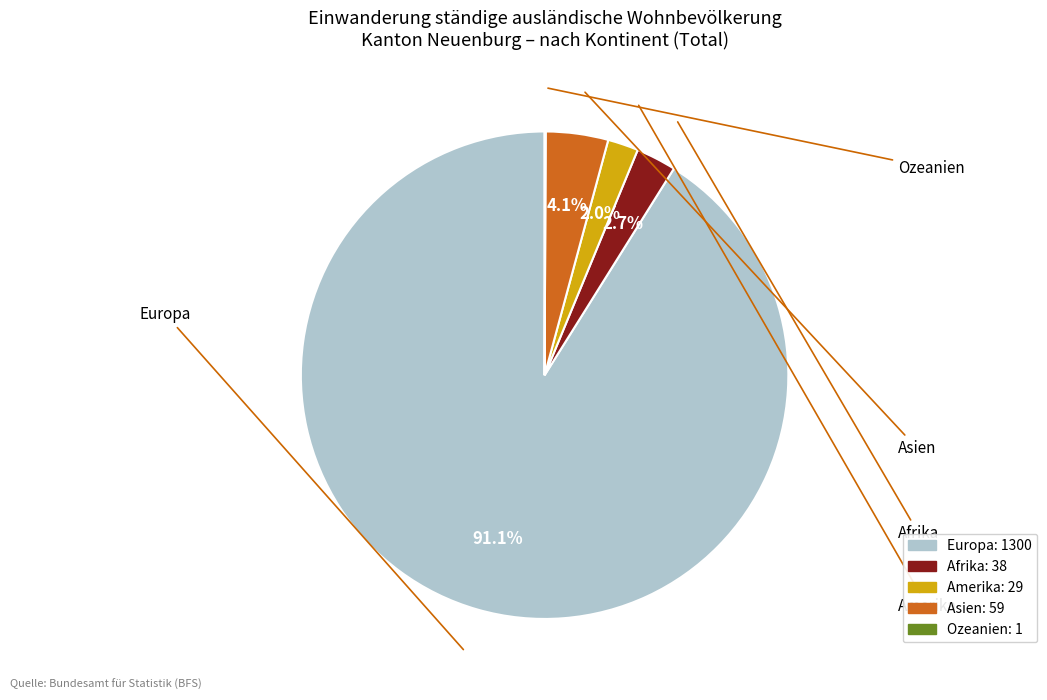

Does any single category account for the majority?

Yes